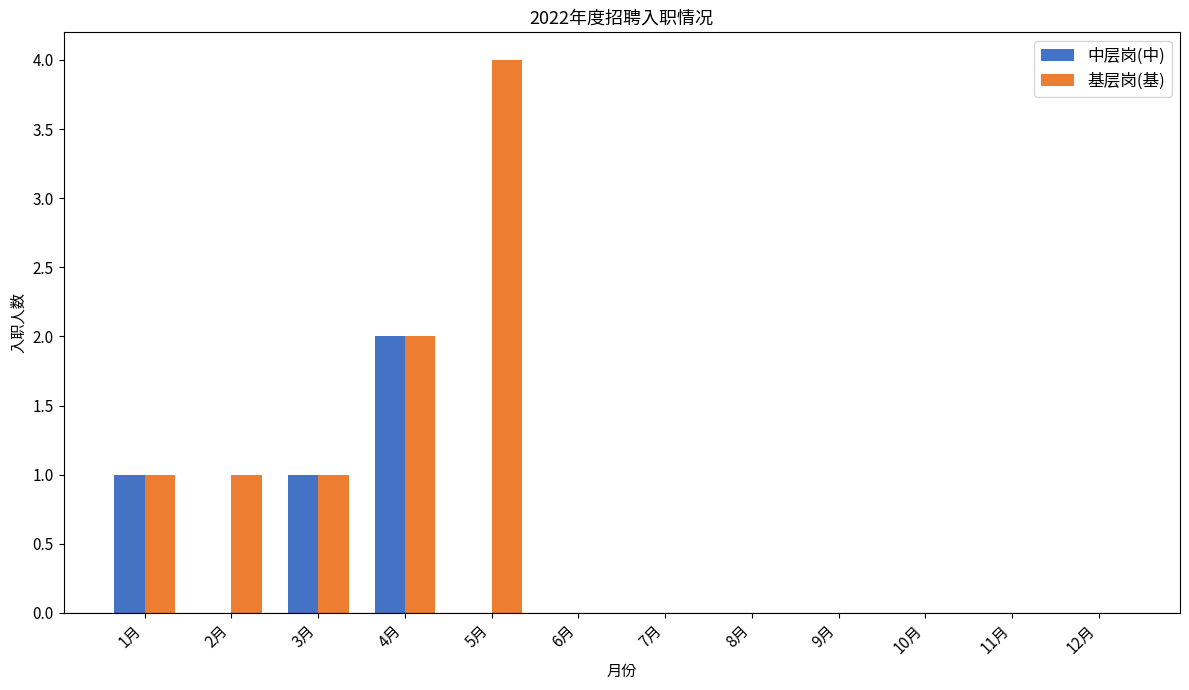

Is the value of 中层岗(中) at 3月 greater than the value of 基层岗(基) at 6月?

Yes